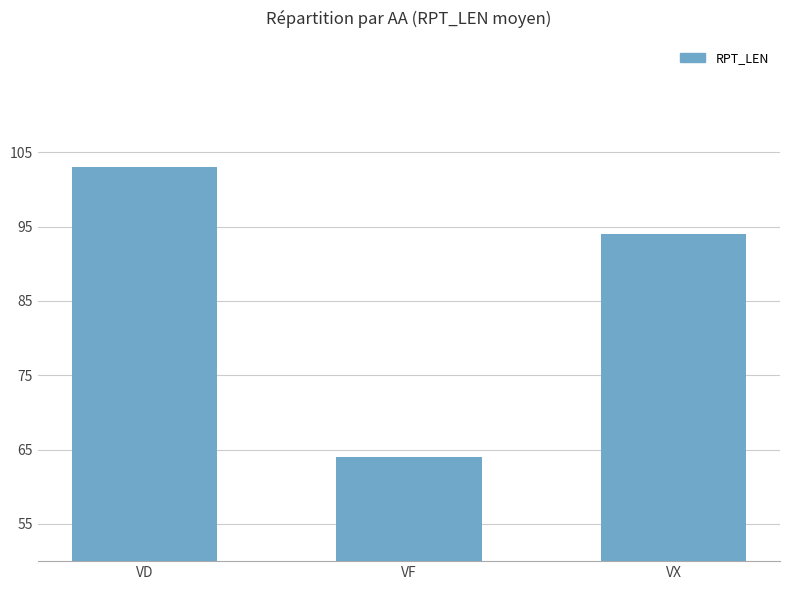

List the labels in order of value, smallest first.

VF, VX, VD